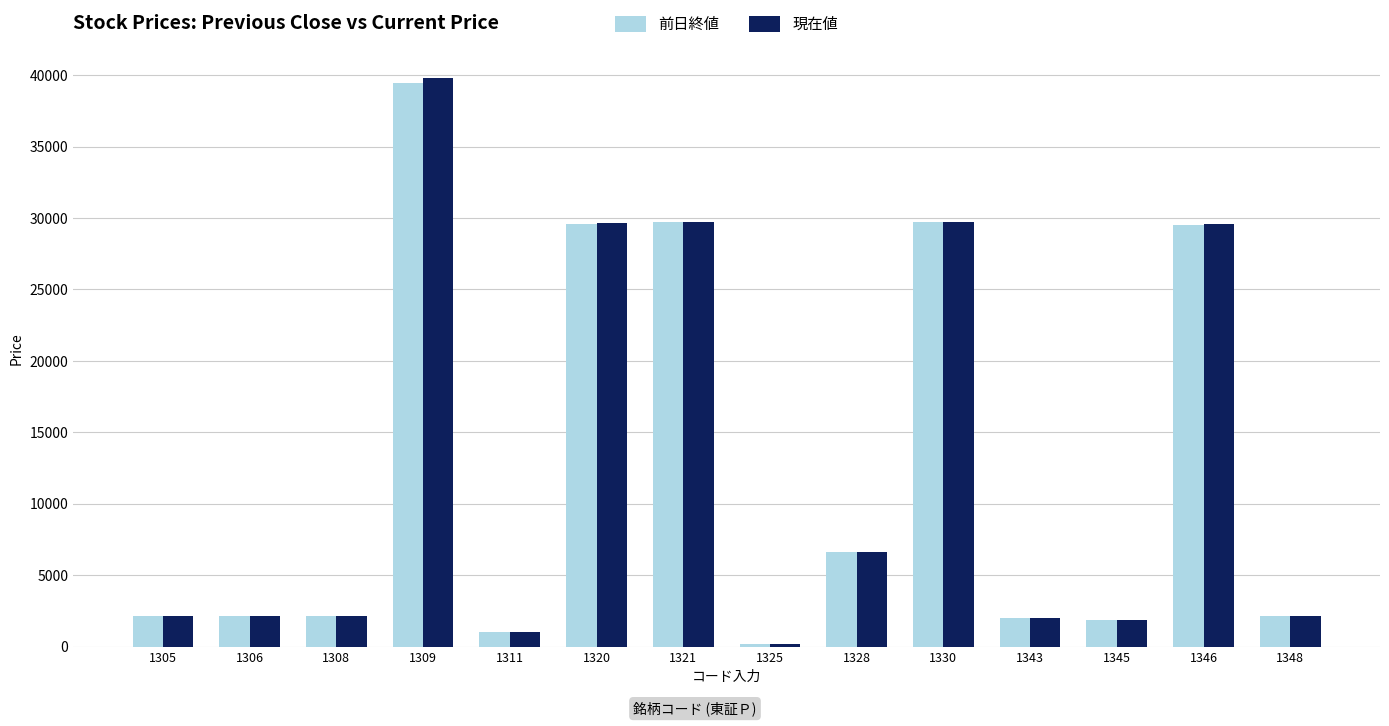

How many data points in 前日終値 are above 2161?

7